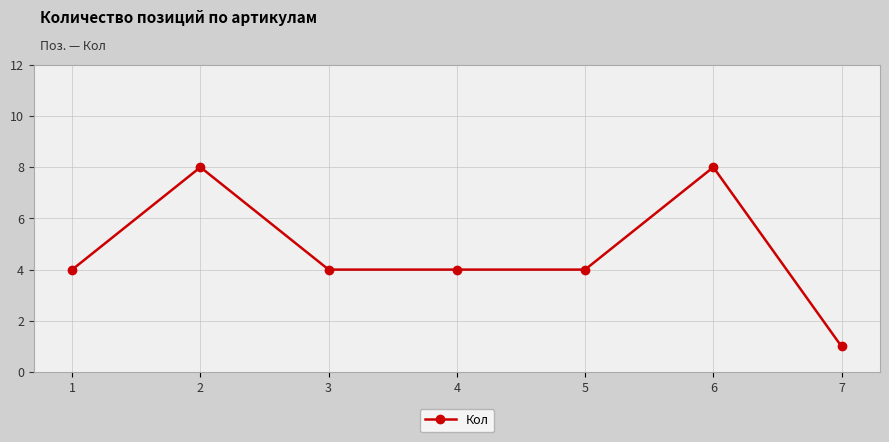

What is the maximum value shown in the chart?

8